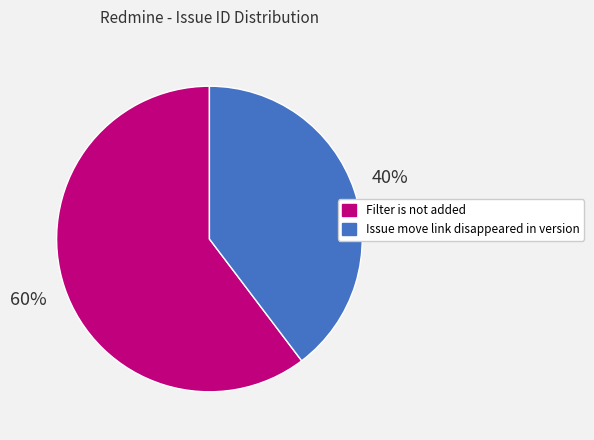

Between Filter is not added and Issue move link disappeared in version, which is larger?

Filter is not added